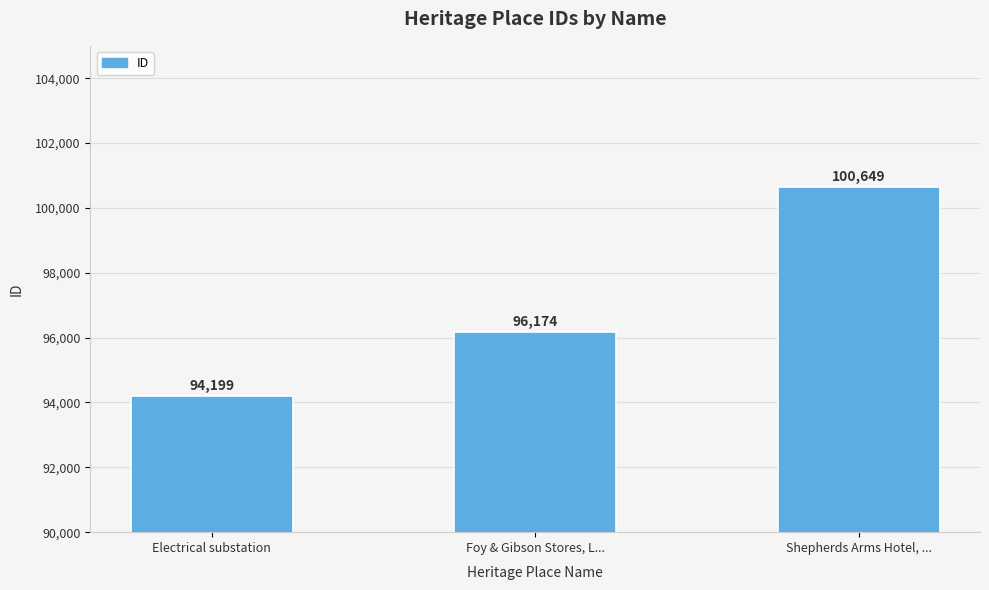

Count the values in the range 94199 to 100649.

3